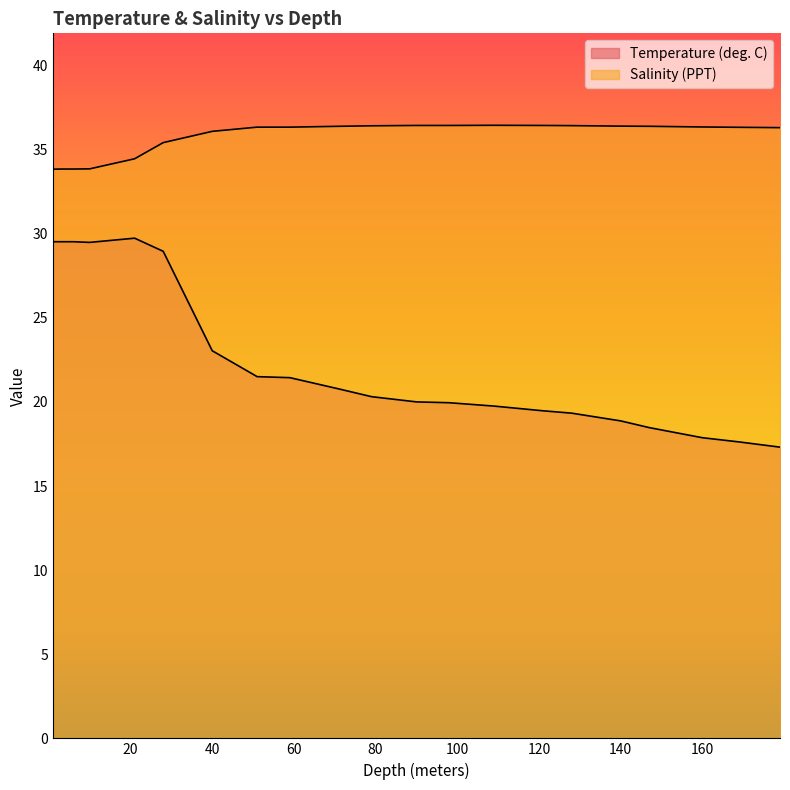

How many values in the Salinity (PPT) series are below 36?

6